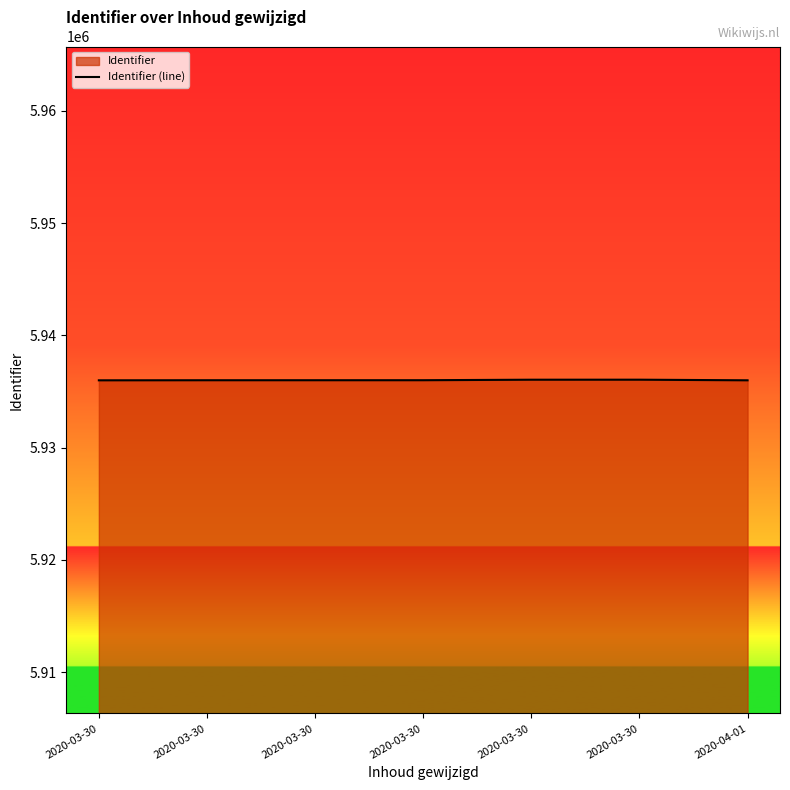

What is the value of the 4th point from the left?

5936005